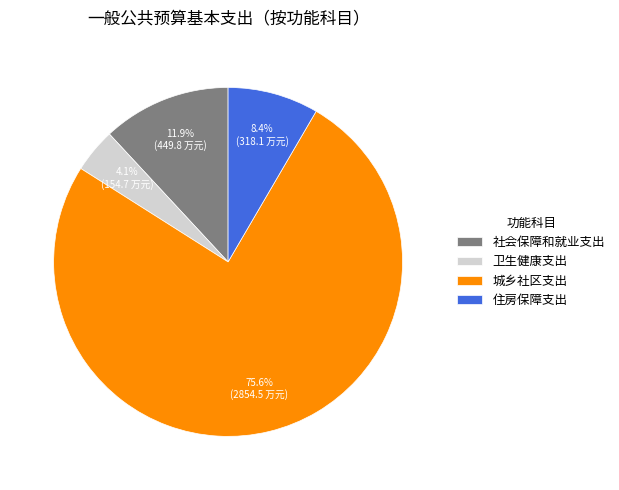

How many slices are in this pie chart?

4